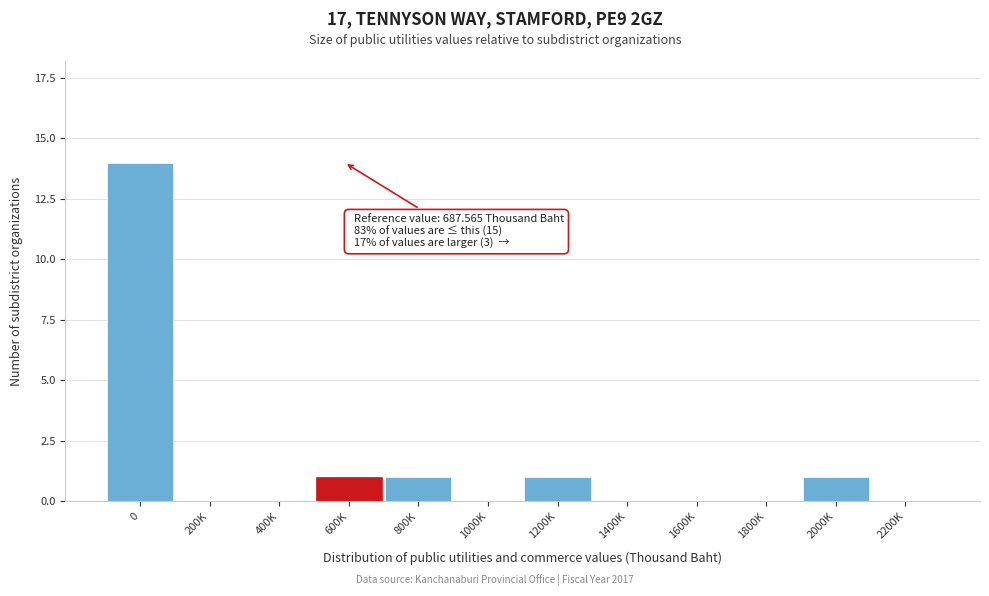

Reading left to right, extract all data points from this chart.

0=14	200K=0	400K=0	600K=1	800K=1	1000K=0	1200K=1	1400K=0	1600K=0	1800K=0	2000K=1	2200K=0